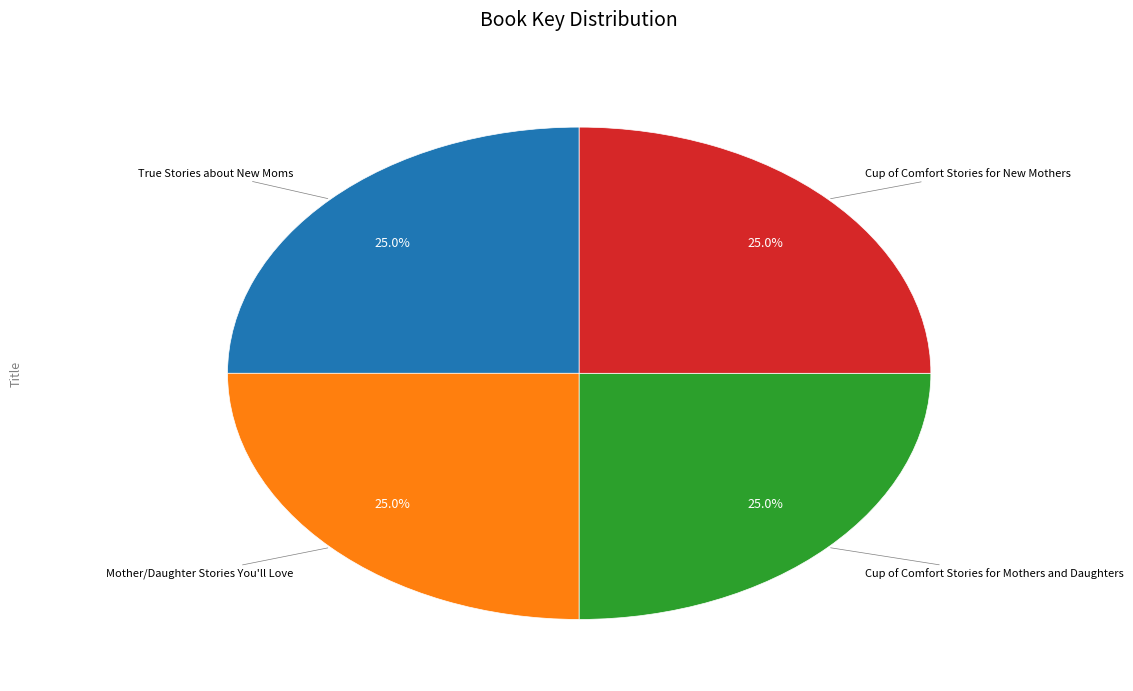

Is there a majority slice in this chart?

No